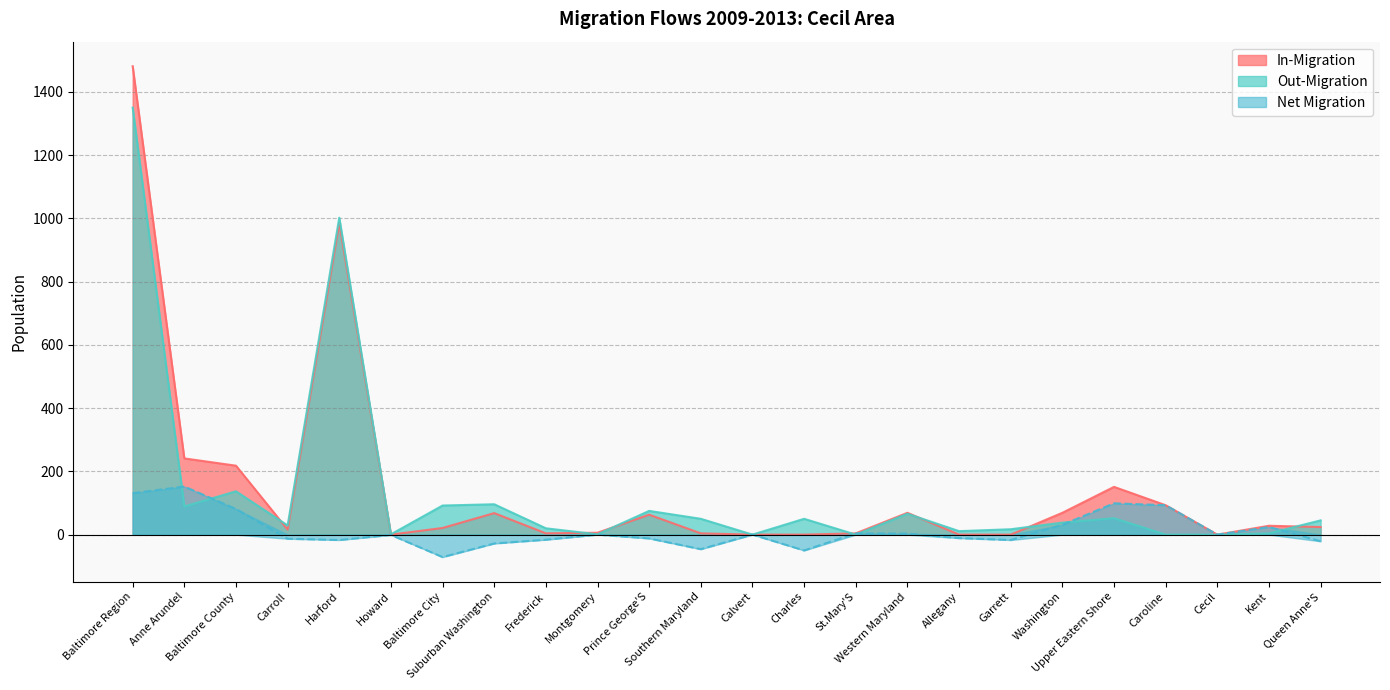

What is the difference between the maximum and minimum values in the Net Migration series?

223